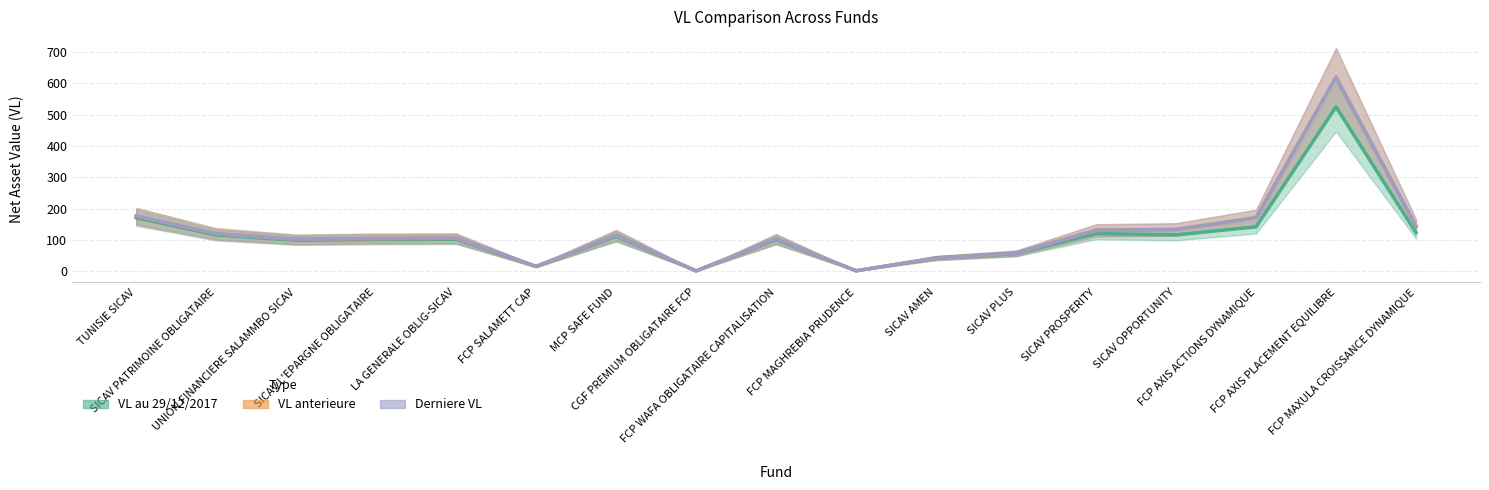

What is the sum of the VL au 29/12/2017 values at SICAV OPPORTUNITY and FCP SALAMETT CAP?

131.6